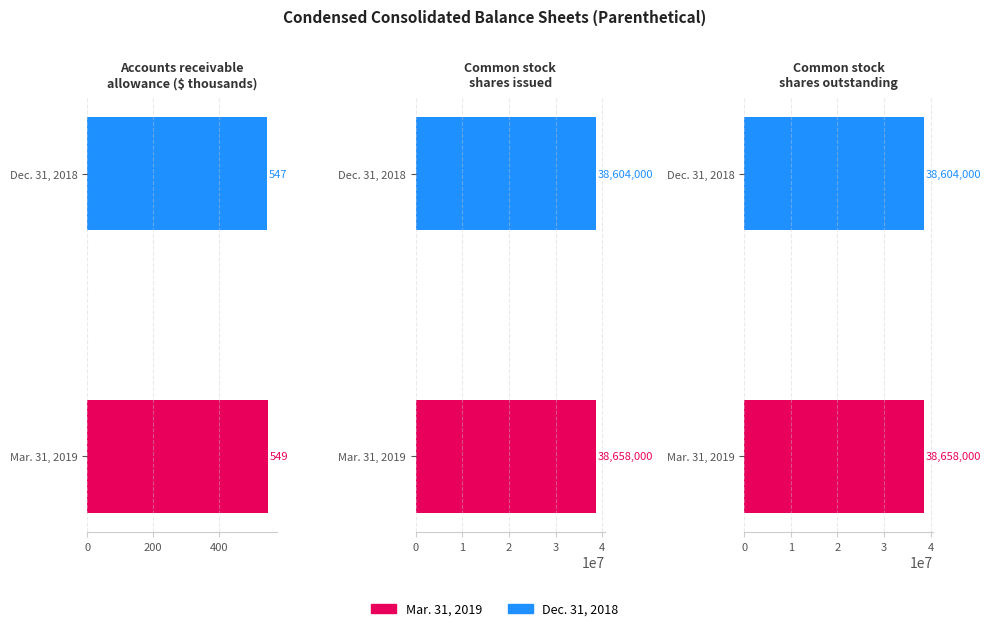

Are the bars grouped side by side (vs. stacked)?

Yes